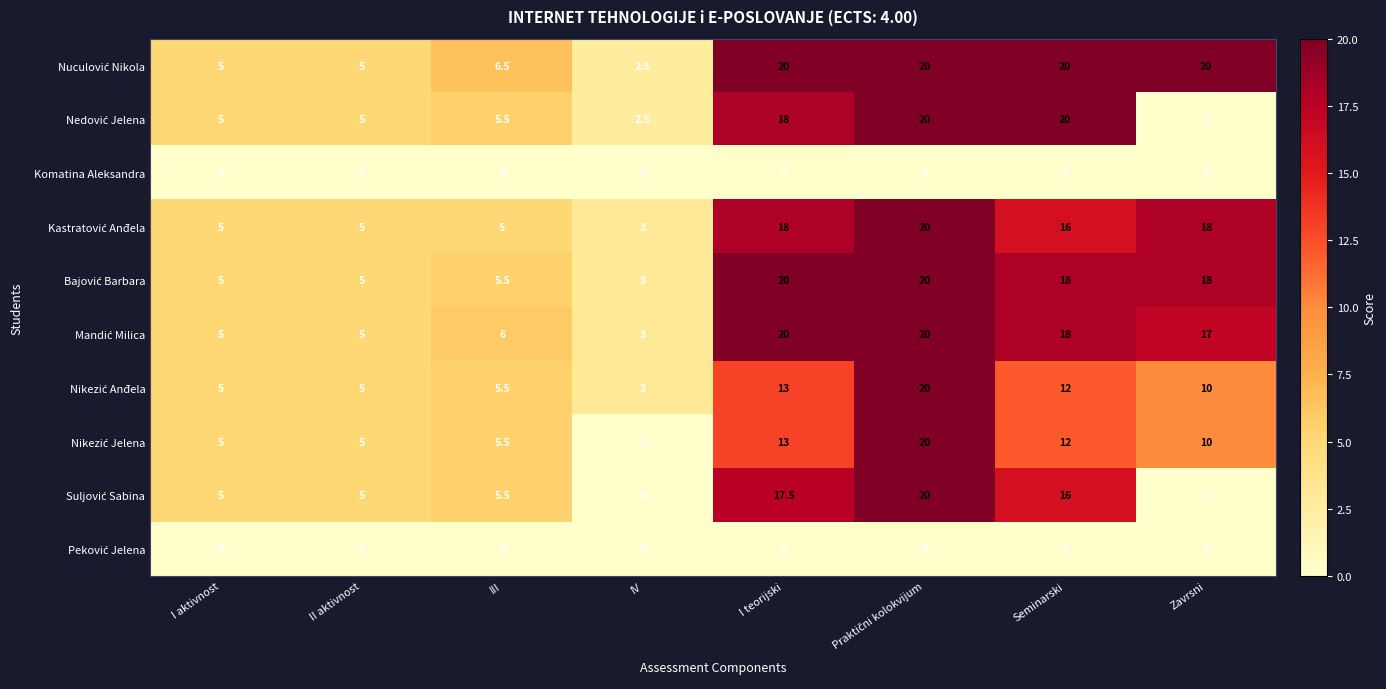

What is the total value across all series at IV?

17.0